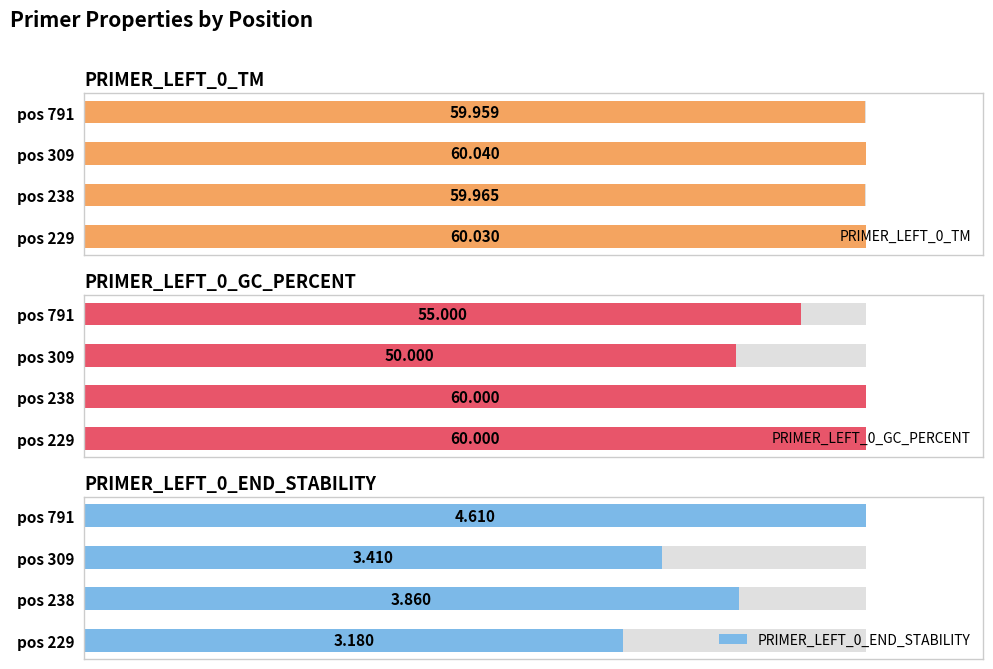

Are the bars horizontal?

Yes